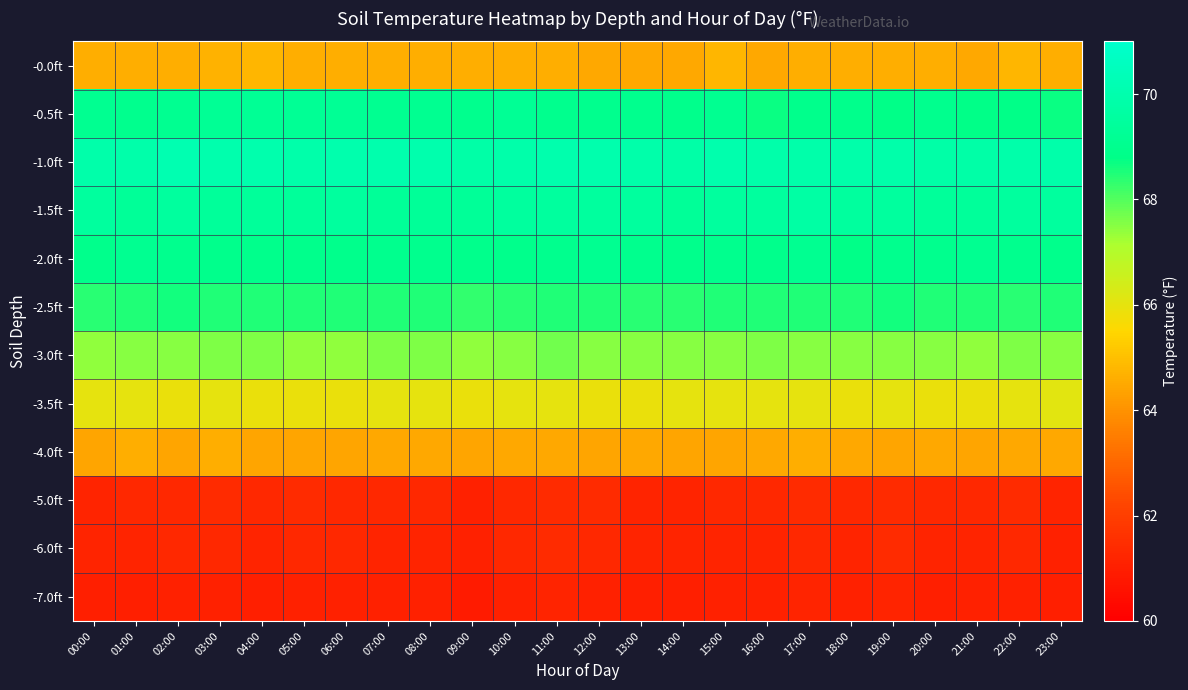

Reading left to right, extract all data points from this chart.

-0.0ft: 00:00=64.6	01:00=64.6	02:00=64.6	03:00=64.7	04:00=64.8	05:00=64.6	06:00=64.6	07:00=64.6	08:00=64.6	09:00=64.6	10:00=64.6	11:00=64.6	12:00=64.5	13:00=64.5	14:00=64.5	15:00=64.8	16:00=64.5	17:00=64.6	18:00=64.6	19:00=64.6	20:00=64.6	21:00=64.5	22:00=64.8	23:00=64.6
-0.5ft: 00:00=69.1	01:00=69.0	02:00=69.1	03:00=69.2	04:00=69.2	05:00=69.2	06:00=69.2	07:00=69.1	08:00=69.1	09:00=69.0	10:00=69.2	11:00=69.0	12:00=69.0	13:00=69.0	14:00=68.9	15:00=69.1	16:00=68.7	17:00=68.9	18:00=68.9	19:00=68.8	20:00=69.0	21:00=68.8	22:00=68.8	23:00=68.7
-1.0ft: 00:00=69.9	01:00=69.9	02:00=70.1	03:00=70.0	04:00=70.0	05:00=69.9	06:00=70.0	07:00=70.0	08:00=70.0	09:00=69.8	10:00=69.9	11:00=70.0	12:00=70.0	13:00=69.9	14:00=69.8	15:00=70.0	16:00=69.9	17:00=69.9	18:00=69.9	19:00=69.9	20:00=69.8	21:00=69.8	22:00=69.9	23:00=69.9
-1.5ft: 00:00=69.5	01:00=69.3	02:00=69.5	03:00=69.4	04:00=69.4	05:00=69.4	06:00=69.5	07:00=69.3	08:00=69.3	09:00=69.3	10:00=69.5	11:00=69.5	12:00=69.5	13:00=69.5	14:00=69.3	15:00=69.5	16:00=69.5	17:00=69.7	18:00=69.5	19:00=69.5	20:00=69.4	21:00=69.4	22:00=69.5	23:00=69.5
-2.0ft: 00:00=68.9	01:00=69.1	02:00=69.0	03:00=68.9	04:00=68.9	05:00=68.9	06:00=68.9	07:00=69.0	08:00=69.0	09:00=68.9	10:00=68.9	11:00=69.0	12:00=69.1	13:00=69.0	14:00=68.9	15:00=69.0	16:00=68.9	17:00=69.1	18:00=68.8	19:00=69.0	20:00=69.0	21:00=69.1	22:00=69.0	23:00=68.9
-2.5ft: 00:00=68.4	01:00=68.5	02:00=68.6	03:00=68.5	04:00=68.5	05:00=68.5	06:00=68.5	07:00=68.5	08:00=68.5	09:00=68.3	10:00=68.4	11:00=68.5	12:00=68.5	13:00=68.4	14:00=68.4	15:00=68.5	16:00=68.5	17:00=68.5	18:00=68.5	19:00=68.6	20:00=68.5	21:00=68.5	22:00=68.4	23:00=68.5
-3.0ft: 00:00=67.4	01:00=67.5	02:00=67.5	03:00=67.6	04:00=67.6	05:00=67.4	06:00=67.4	07:00=67.6	08:00=67.6	09:00=67.4	10:00=67.5	11:00=67.7	12:00=67.5	13:00=67.5	14:00=67.5	15:00=67.5	16:00=67.6	17:00=67.5	18:00=67.5	19:00=67.5	20:00=67.5	21:00=67.4	22:00=67.6	23:00=67.5
-3.5ft: 00:00=66.0	01:00=66.0	02:00=65.9	03:00=66.0	04:00=65.9	05:00=65.9	06:00=65.9	07:00=66.0	08:00=66.0	09:00=65.9	10:00=66.0	11:00=66.0	12:00=65.9	13:00=65.9	14:00=66.0	15:00=66.0	16:00=66.0	17:00=66.0	18:00=65.9	19:00=66.0	20:00=65.9	21:00=65.9	22:00=66.0	23:00=66.1
-4.0ft: 00:00=64.4	01:00=64.6	02:00=64.4	03:00=64.6	04:00=64.4	05:00=64.4	06:00=64.4	07:00=64.5	08:00=64.5	09:00=64.4	10:00=64.5	11:00=64.5	12:00=64.4	13:00=64.5	14:00=64.4	15:00=64.4	16:00=64.5	17:00=64.6	18:00=64.5	19:00=64.4	20:00=64.5	21:00=64.4	22:00=64.5	23:00=64.5
-5.0ft: 00:00=61.2	01:00=61.3	02:00=61.3	03:00=61.4	04:00=61.3	05:00=61.4	06:00=61.3	07:00=61.3	08:00=61.3	09:00=61.1	10:00=61.3	11:00=61.4	12:00=61.4	13:00=61.2	14:00=61.2	15:00=61.3	16:00=61.3	17:00=61.4	18:00=61.3	19:00=61.4	20:00=61.3	21:00=61.3	22:00=61.4	23:00=61.2
-6.0ft: 00:00=61.2	01:00=61.2	02:00=61.3	03:00=61.3	04:00=61.2	05:00=61.3	06:00=61.3	07:00=61.2	08:00=61.2	09:00=61.1	10:00=61.3	11:00=61.4	12:00=61.3	13:00=61.2	14:00=61.2	15:00=61.2	16:00=61.2	17:00=61.3	18:00=61.2	19:00=61.4	20:00=61.2	21:00=61.2	22:00=61.3	23:00=61.1
-7.0ft: 00:00=61.0	01:00=61.0	02:00=61.1	03:00=61.1	04:00=61.0	05:00=61.1	06:00=61.1	07:00=61.1	08:00=61.1	09:00=60.9	10:00=61.1	11:00=61.2	12:00=61.1	13:00=61.0	14:00=61.0	15:00=61.1	16:00=61.1	17:00=61.2	18:00=61.1	19:00=61.2	20:00=61.0	21:00=61.1	22:00=61.1	23:00=61.0